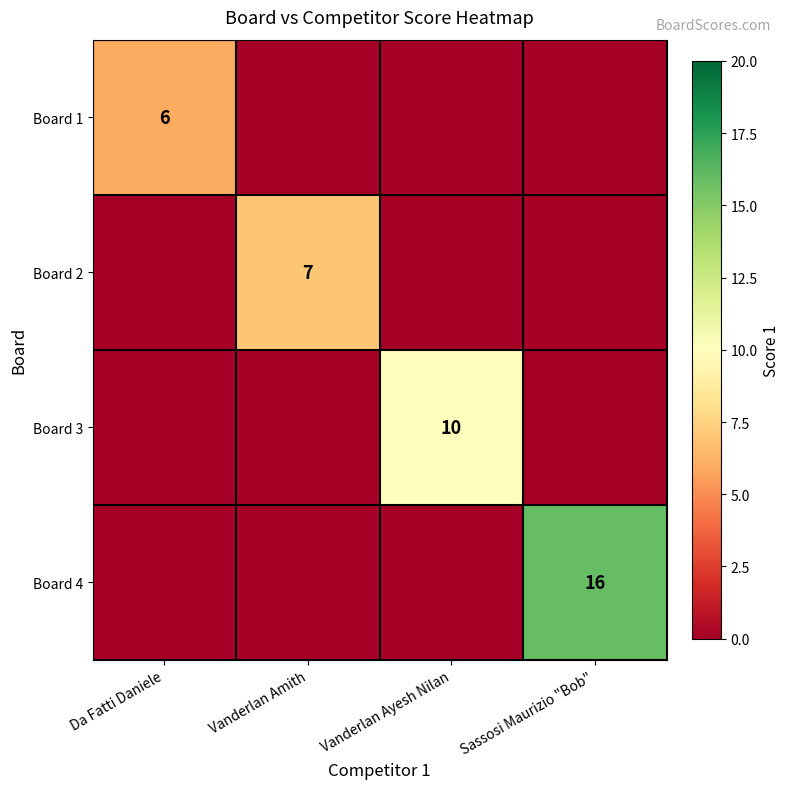

True or false: Board 4 has a value of 22 at Sassosi Maurizio "Bob".

False